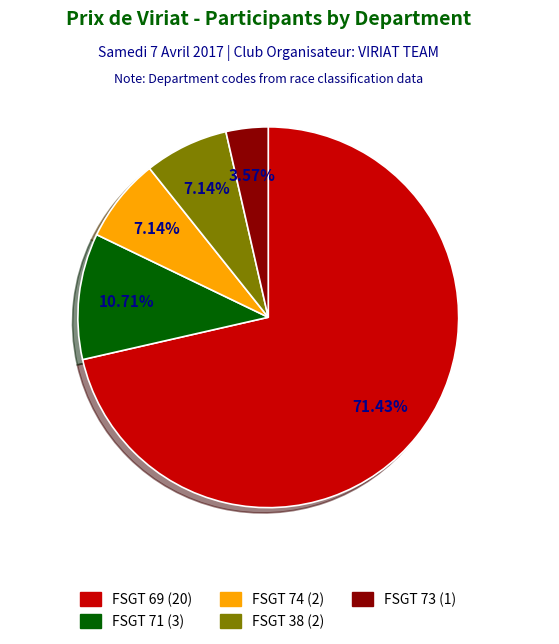

Does FSGT 73 represent more than half of the total?

No